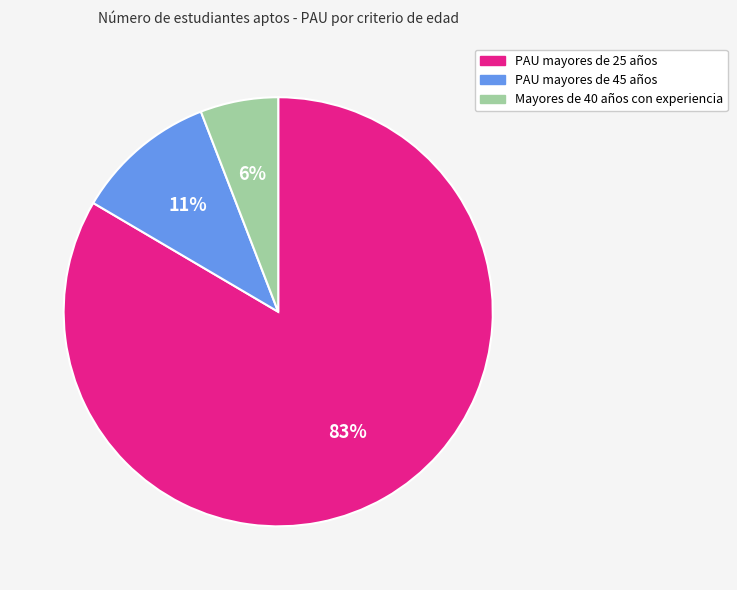

Count the number of slices in the pie.

3